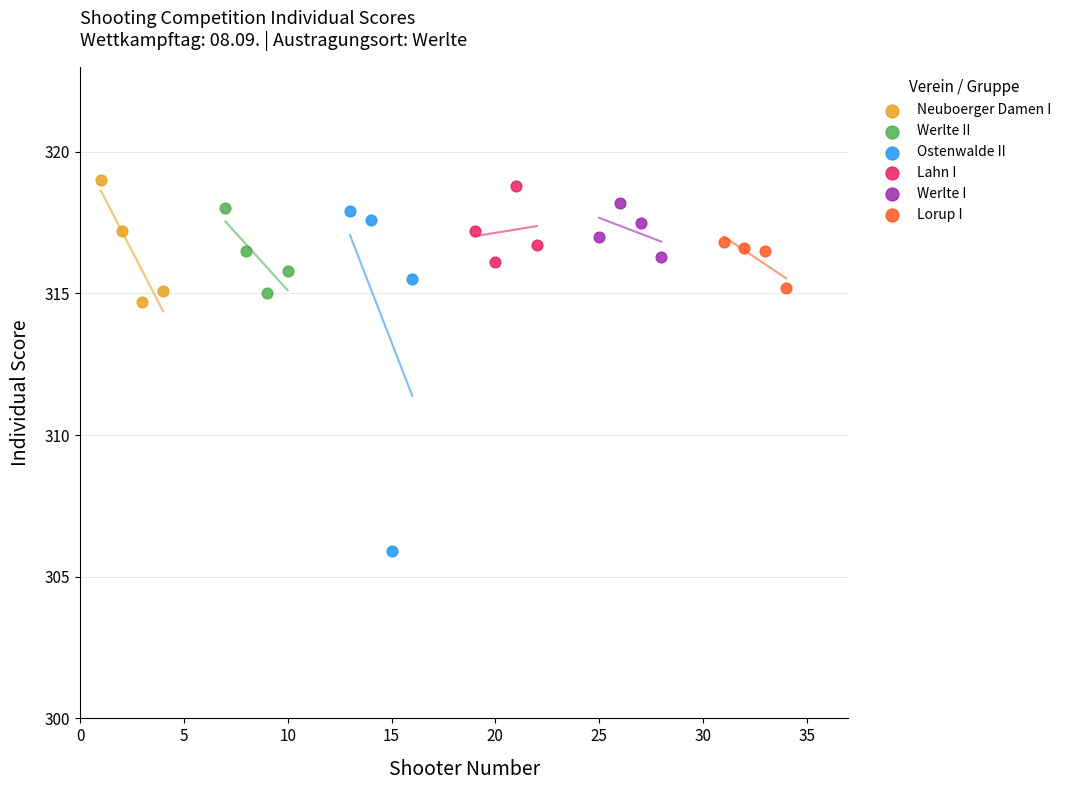

Which series has the widest spread of Y values?

Ostenwalde II